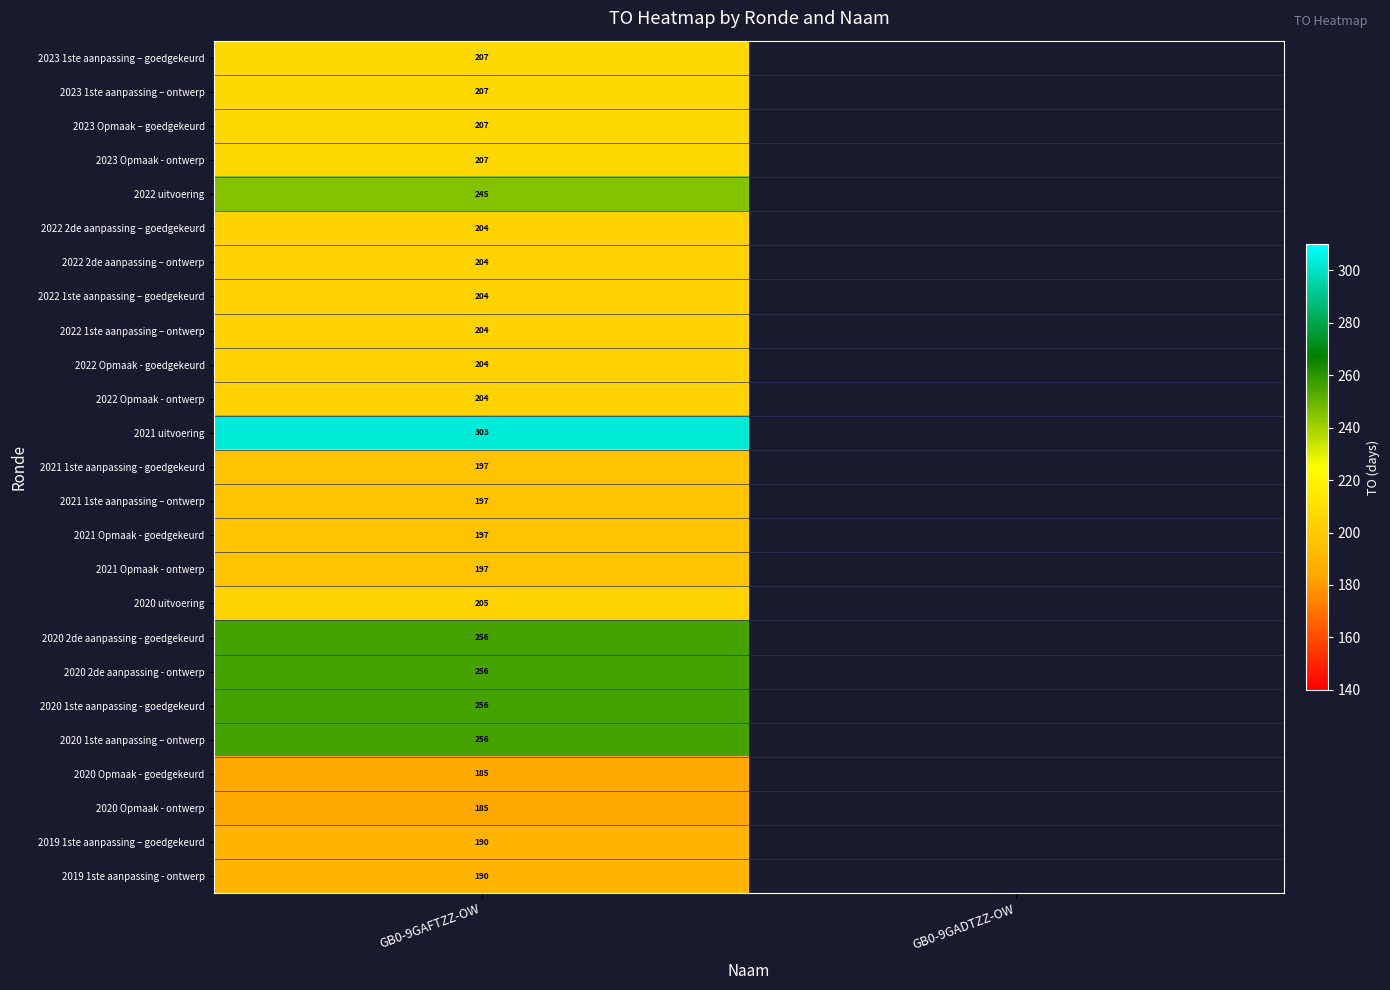

The value of 2023 Opmaak – goedgekeurd at GB0-9GAFTZZ-OW is 207. True or false?

True